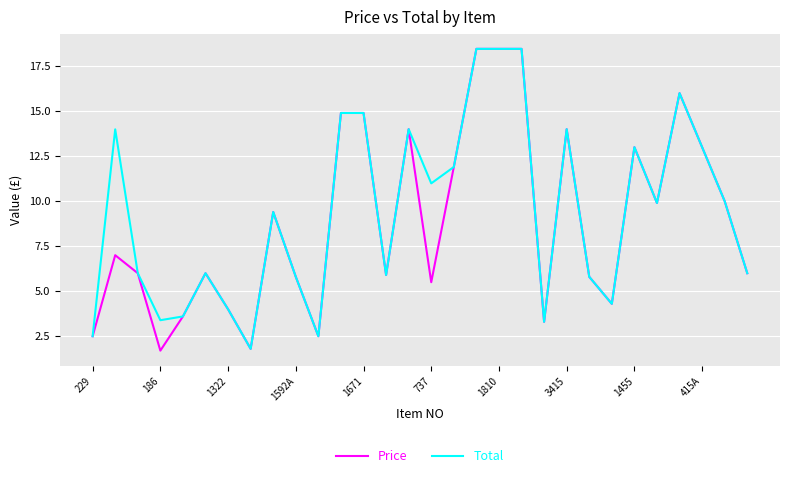

Which series has the largest range (max minus min)?

Price